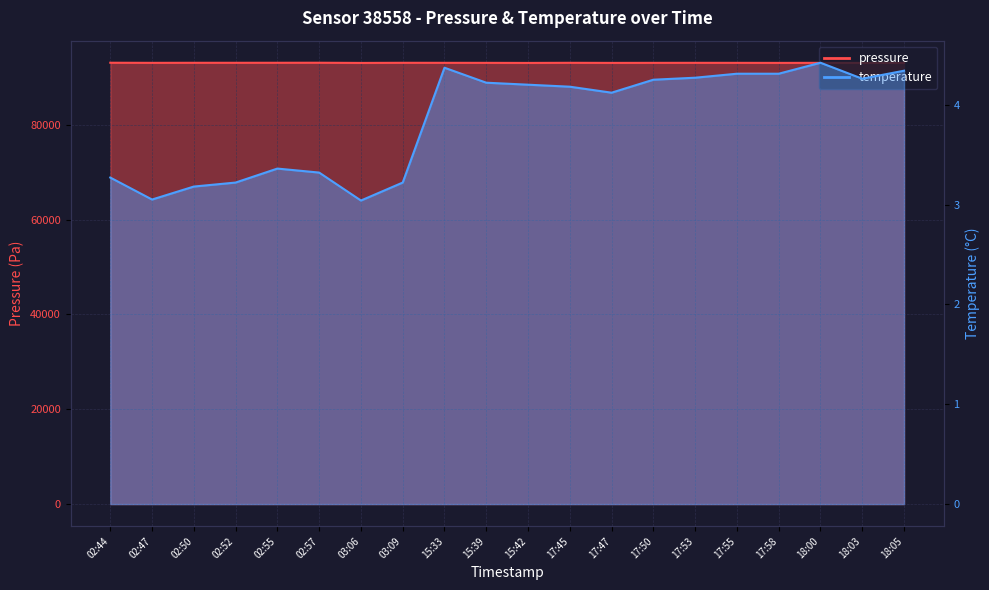

What is the label of the 2nd point from the right?

18:03